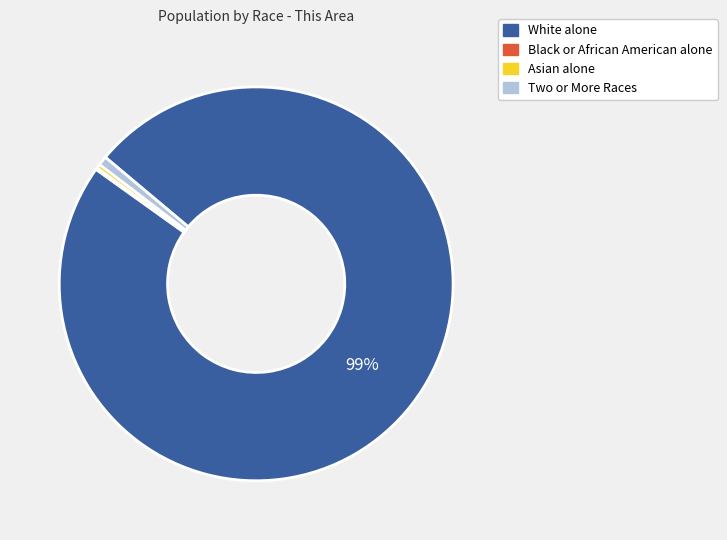

Is the sum of Asian alone and White alone greater than half?

Yes